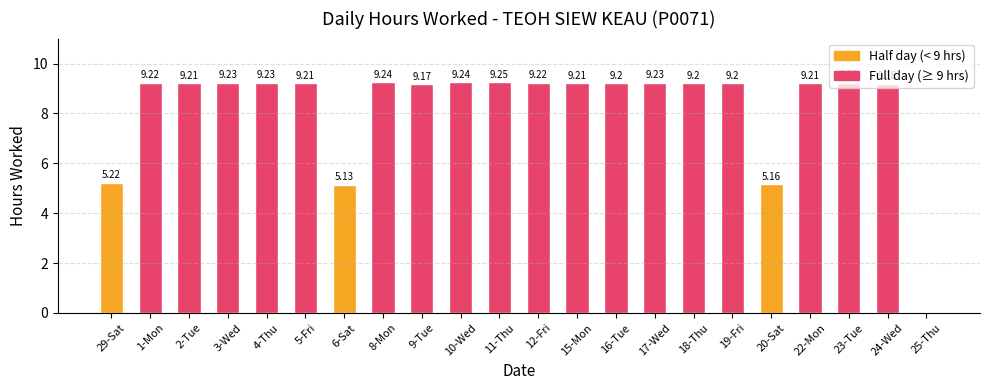

Which has a higher value, 24-Wed or 4-Thu?

4-Thu